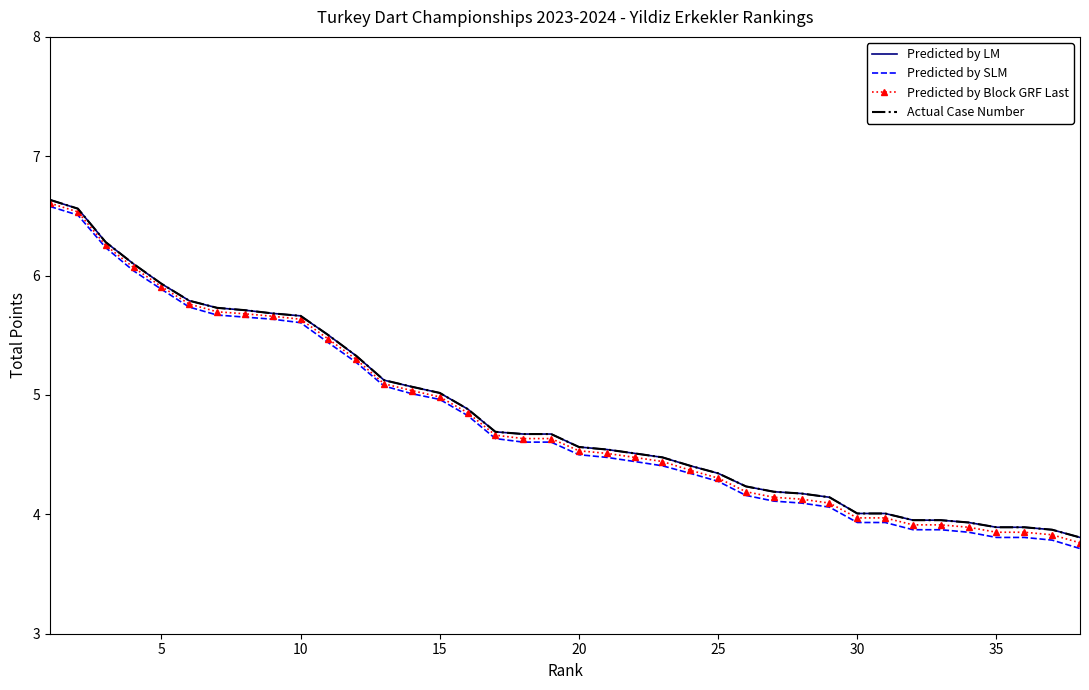

How many data points in Actual Case Number are above 4?

31